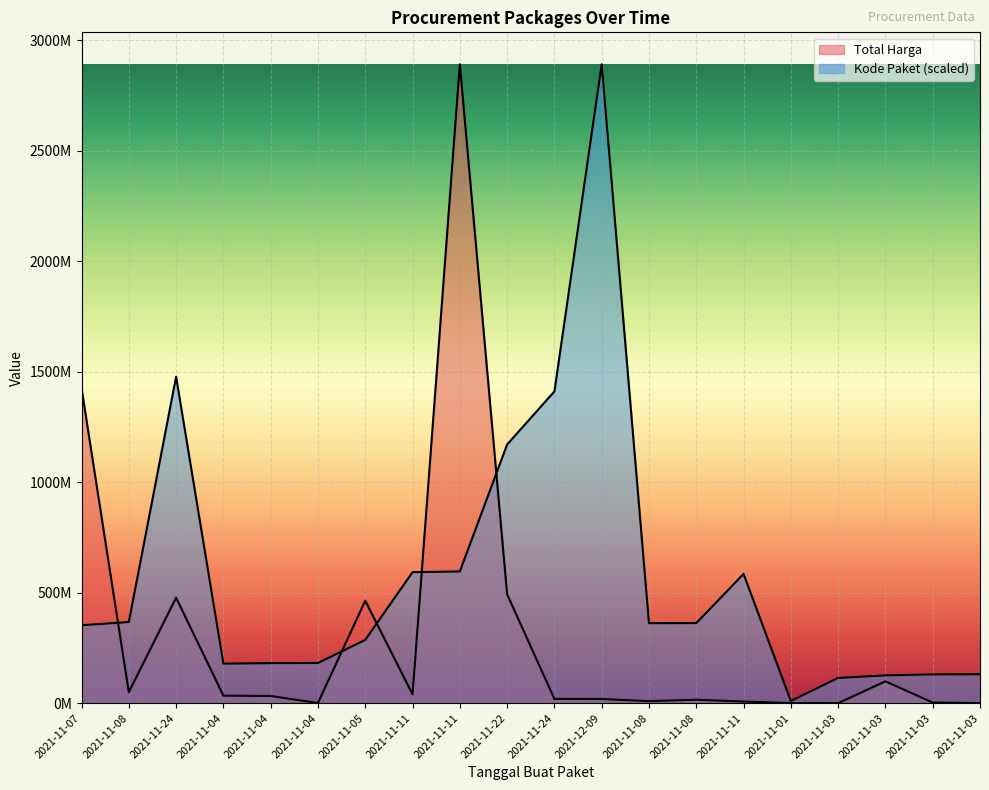

What value does the Kode Paket series have at 2021-11-03?

125794595.4